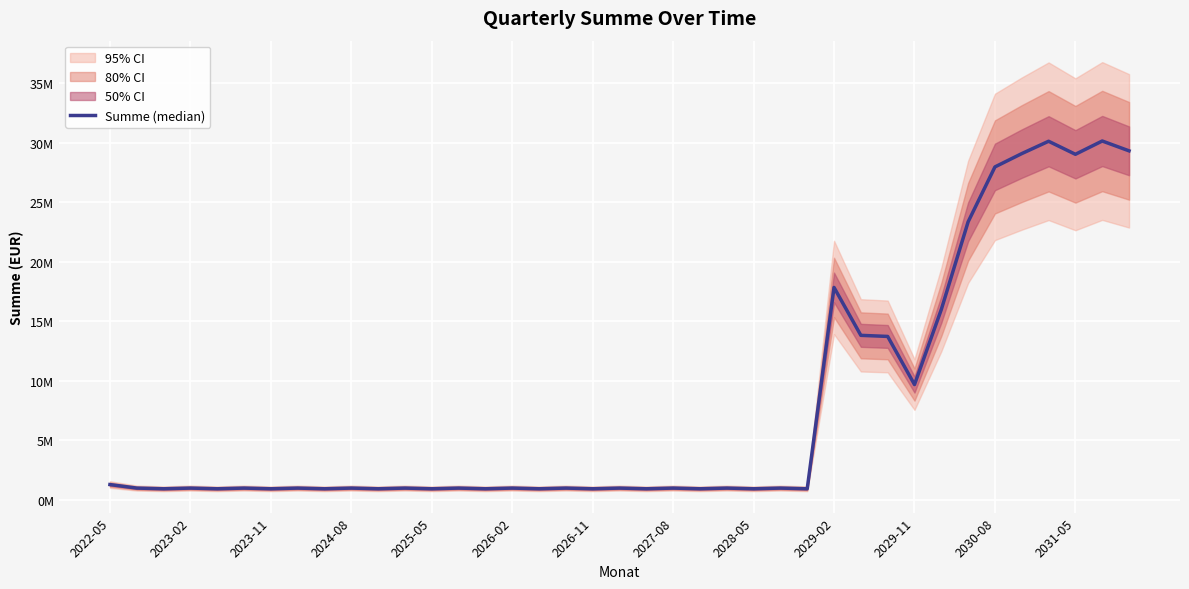

True or false: the data shows 51180660.8 at 2031-05.

False